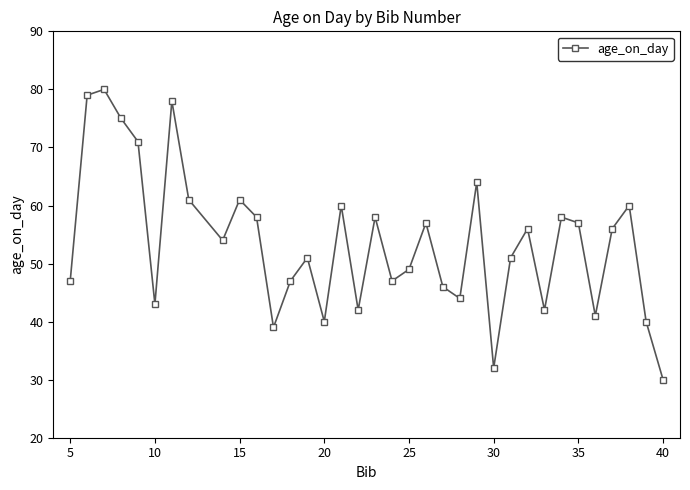

How many interior local valleys (lower than both neighbors) does the data have?

10